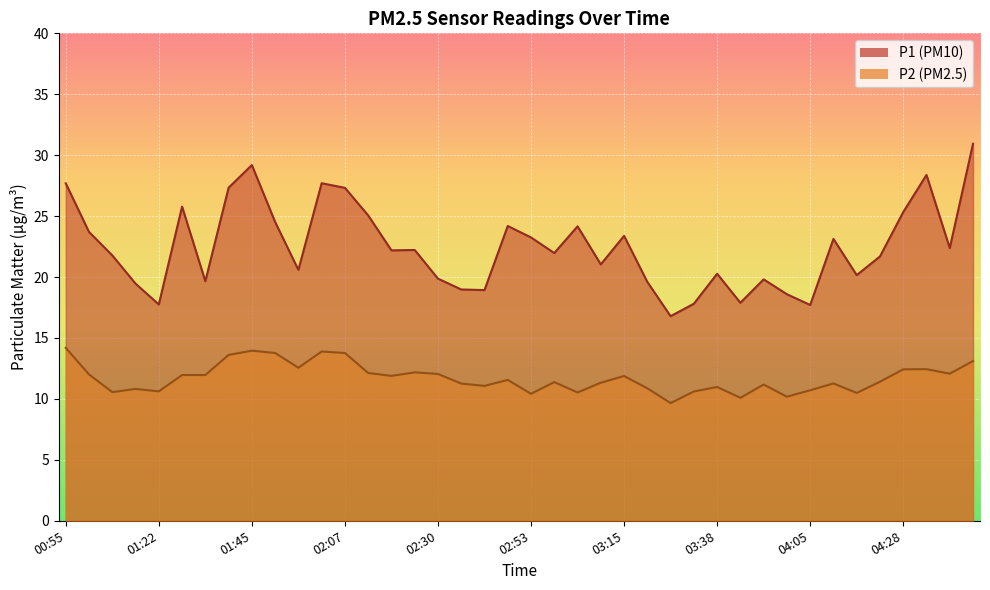

Between 02:24 and 04:17, which series saw the biggest shift?

P1